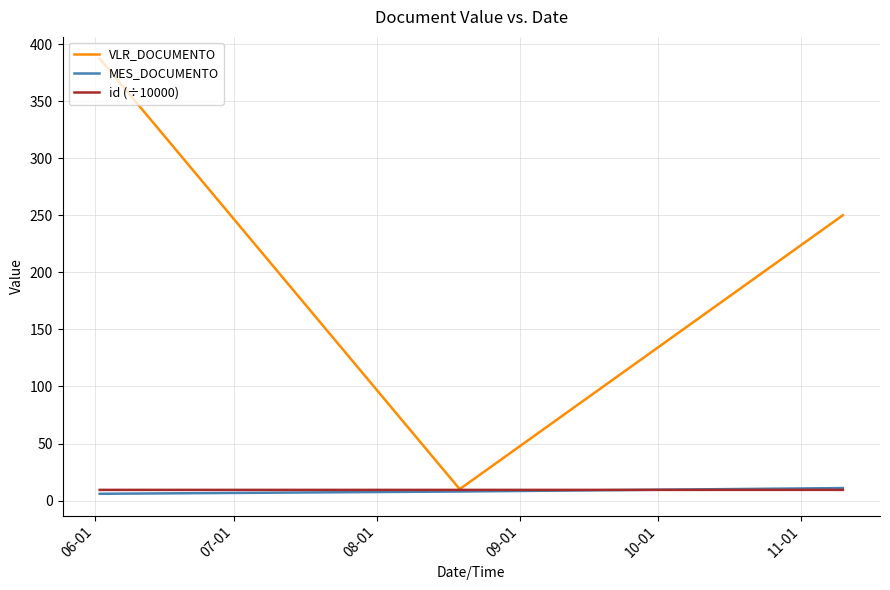

Does the chart have visible grid lines?

Yes